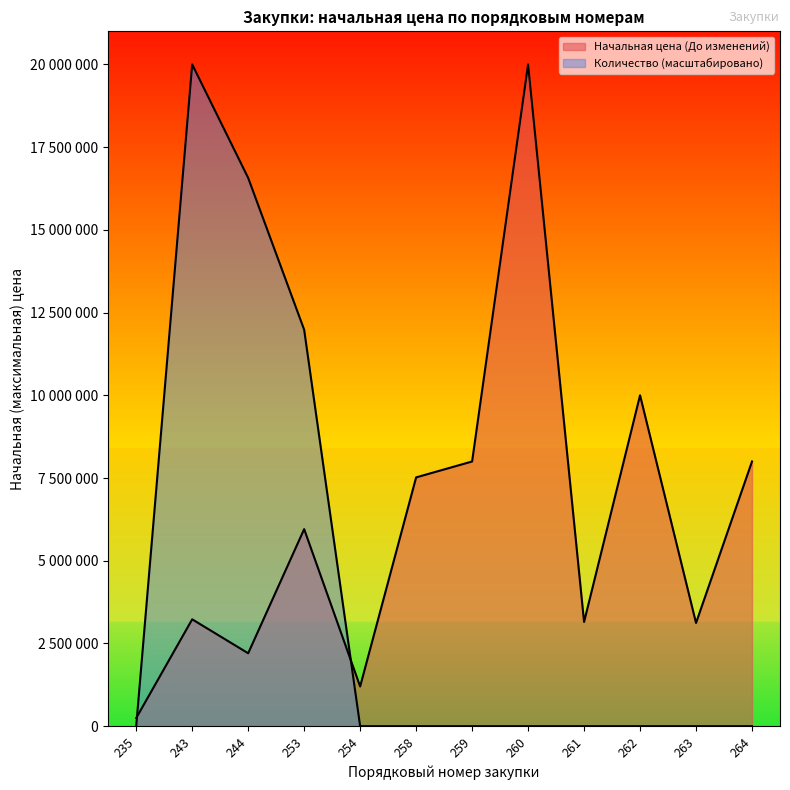

True or false: Количество (До изменений) has a value of 5643139.7 at 244.

False